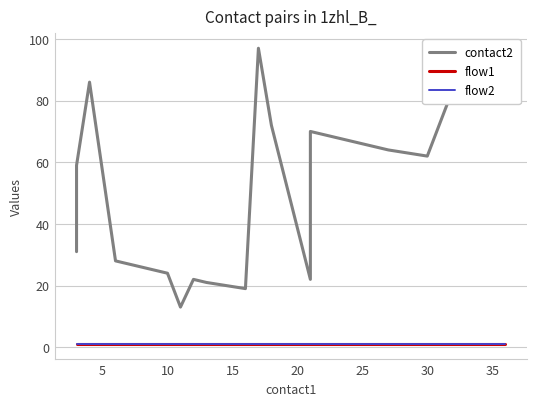

The contact2 series shows 43 at 0. True or false?

False